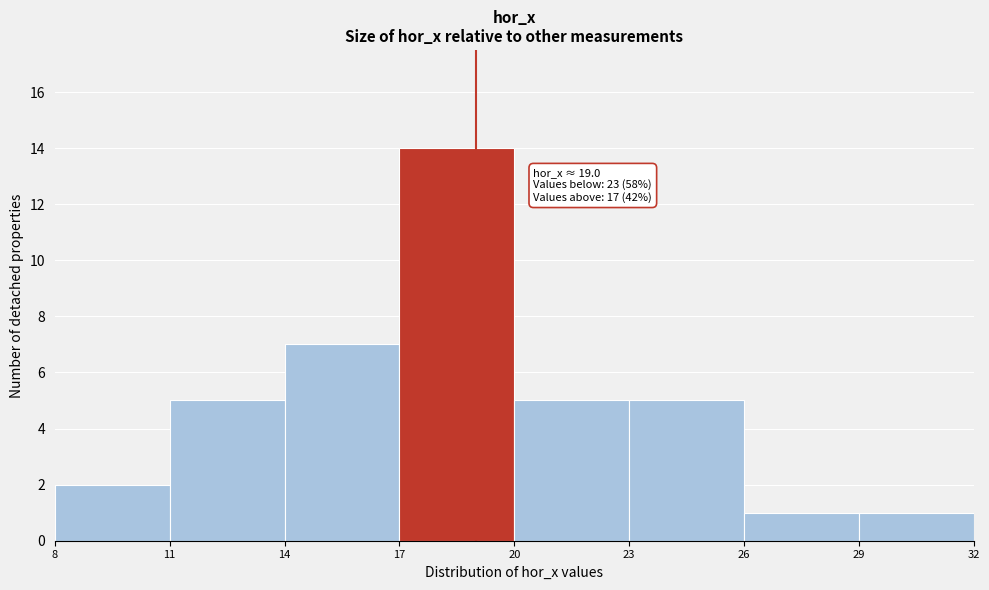

Over which range of the x-axis is the bar tallest?

17 to 20